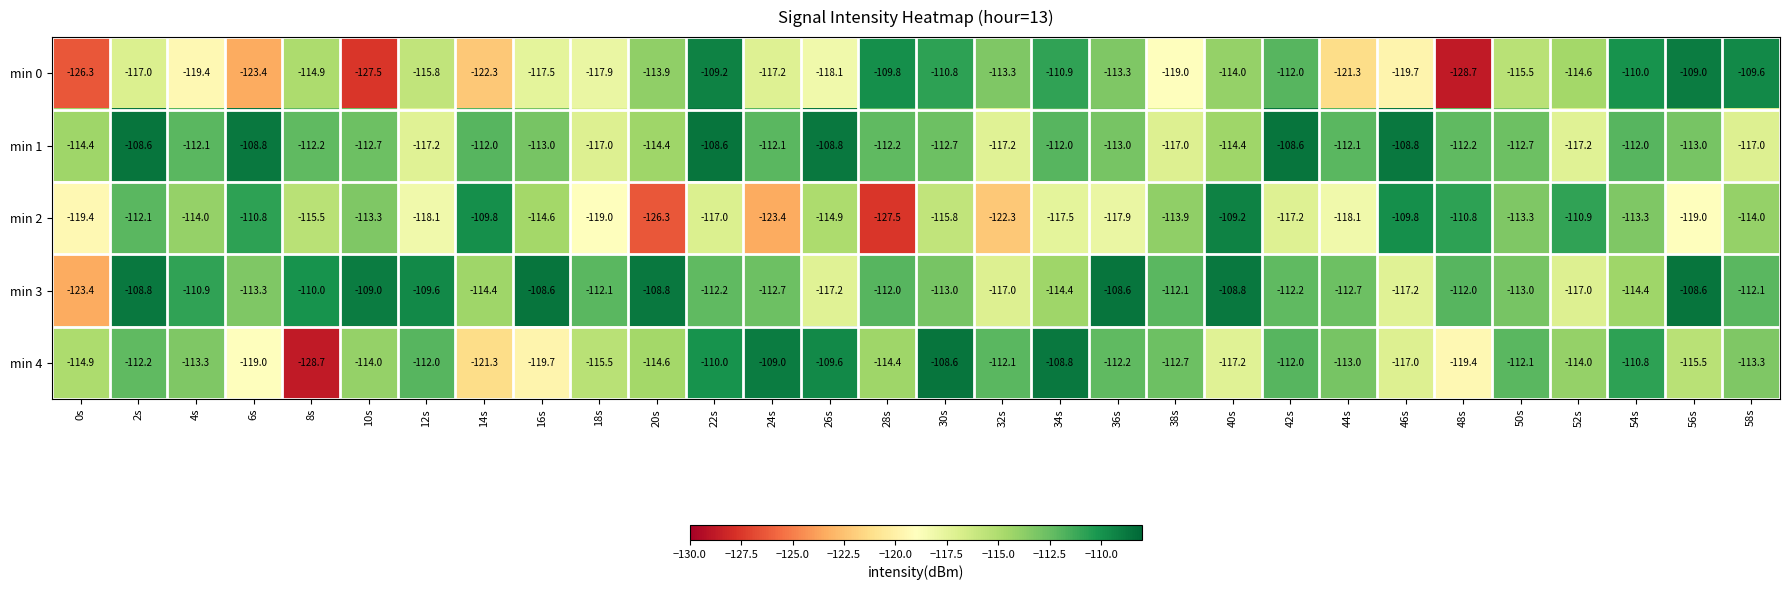

What is the sum of the min 4 values at 30s and 50s?

-220.7